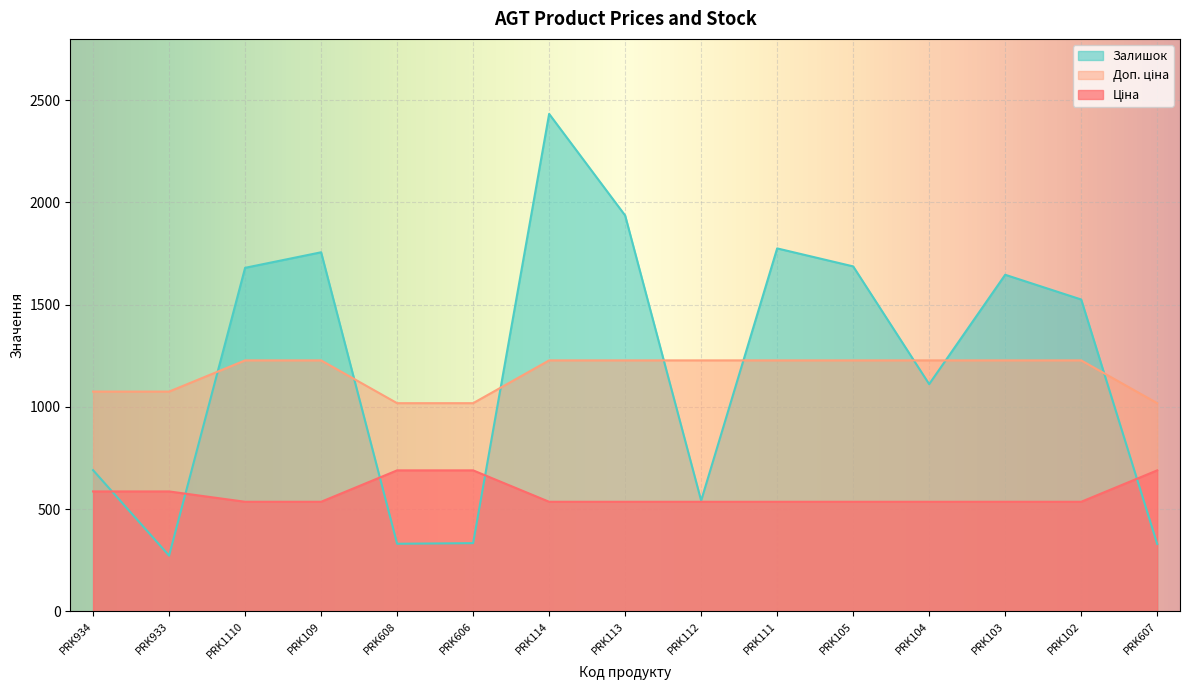

Where does the Залишок series first go above 1525?

PRK1110